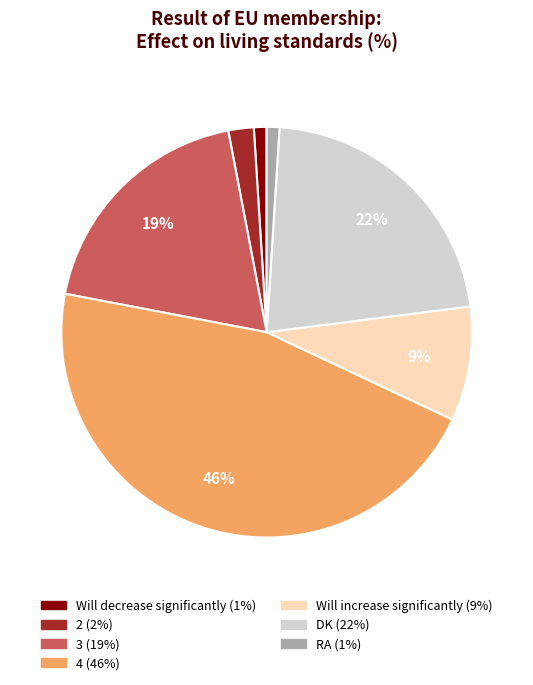

Which slice is the largest?

4